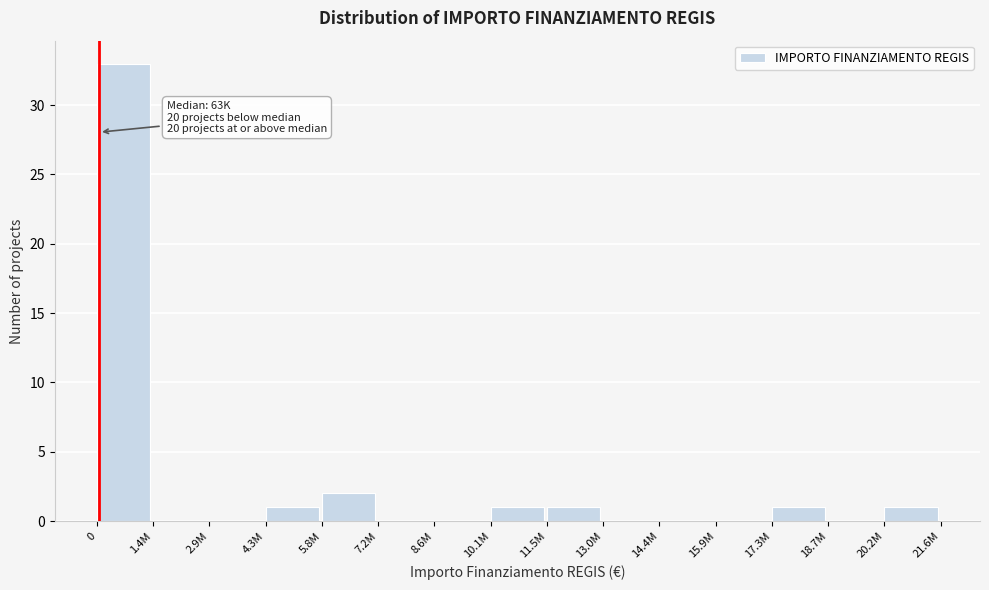

Reading right to left, extract all data points from this chart.

20.2M=1	18.7M=0	17.3M=1	15.9M=0	14.4M=0	13.0M=0	11.5M=1	10.1M=1	8.6M=0	7.2M=0	5.8M=2	4.3M=1	2.9M=0	1.4M=0	0=33